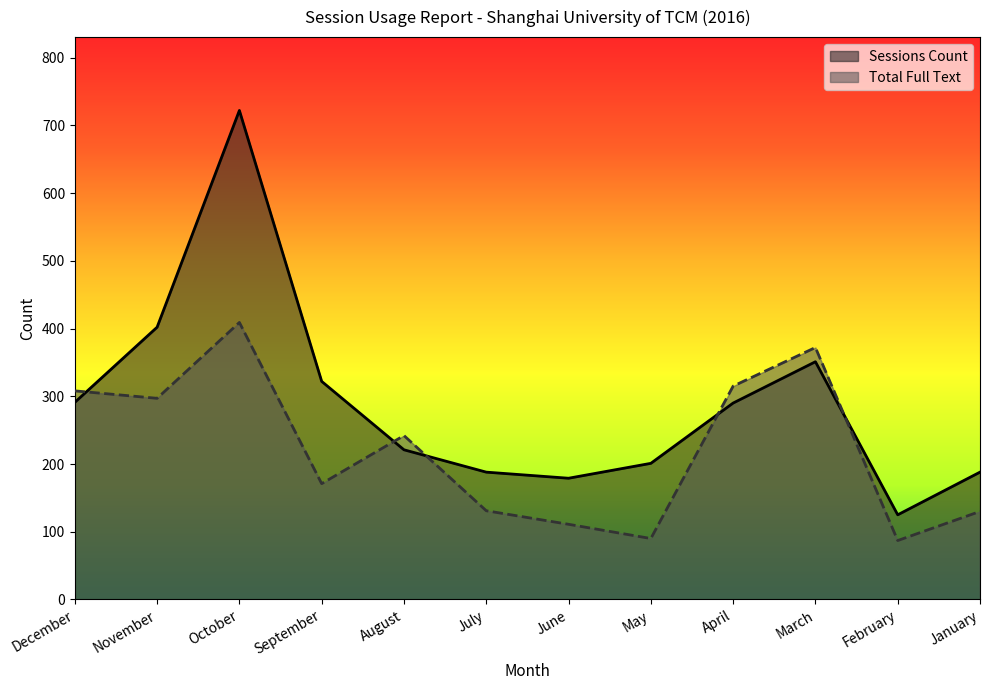

What is the total value across all series at June?

290